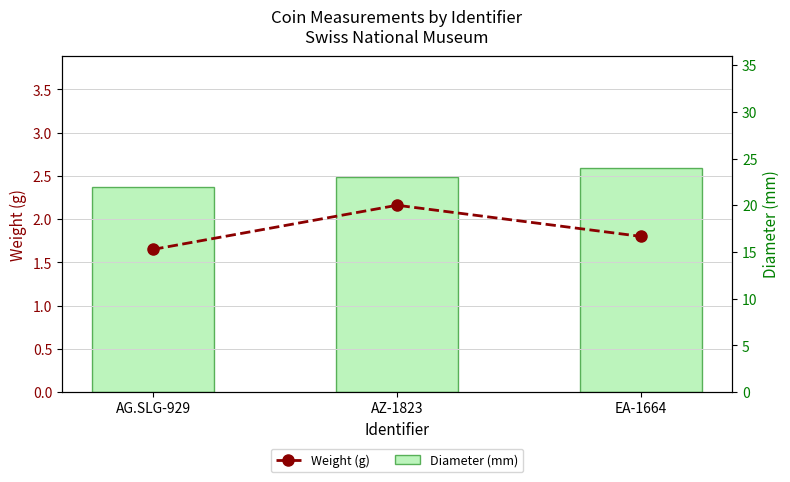

What is the difference between the maximum and minimum values in the Diameter (mm) series?

2.0